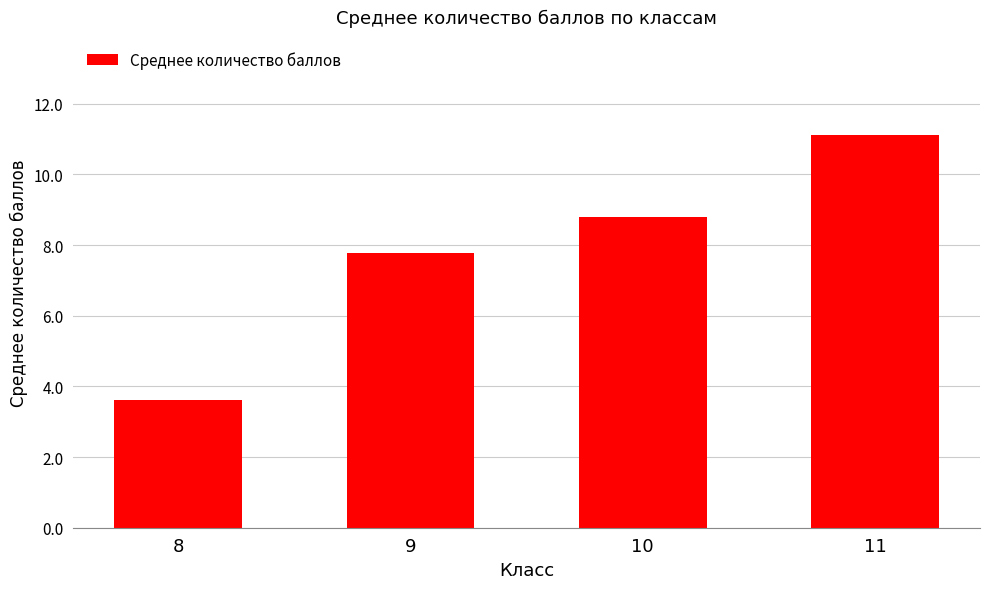

What is the value of the 2nd bar from the left?

7.8